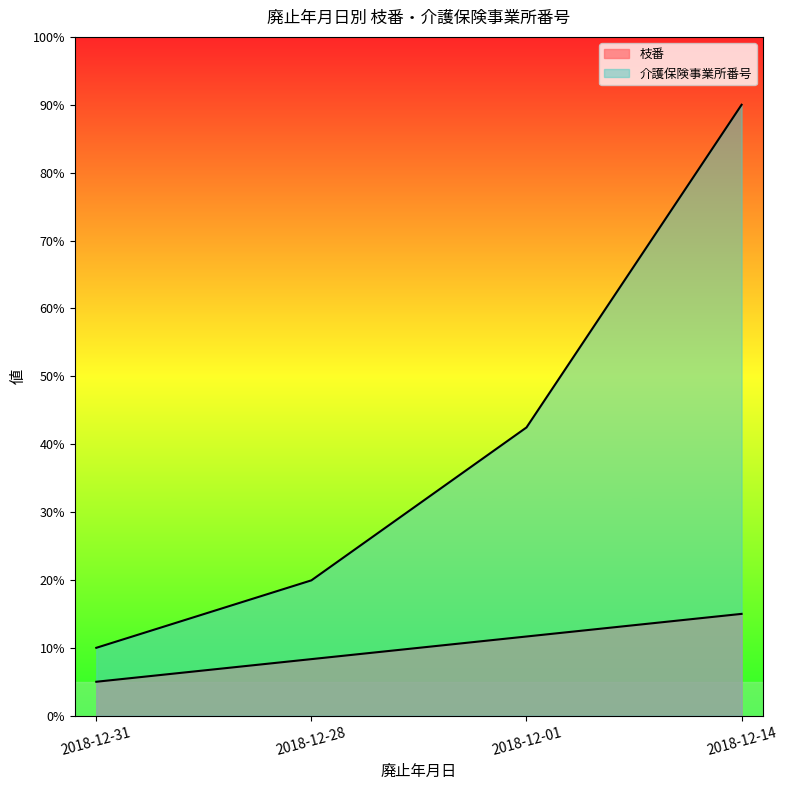

How many data points does each series have?

4